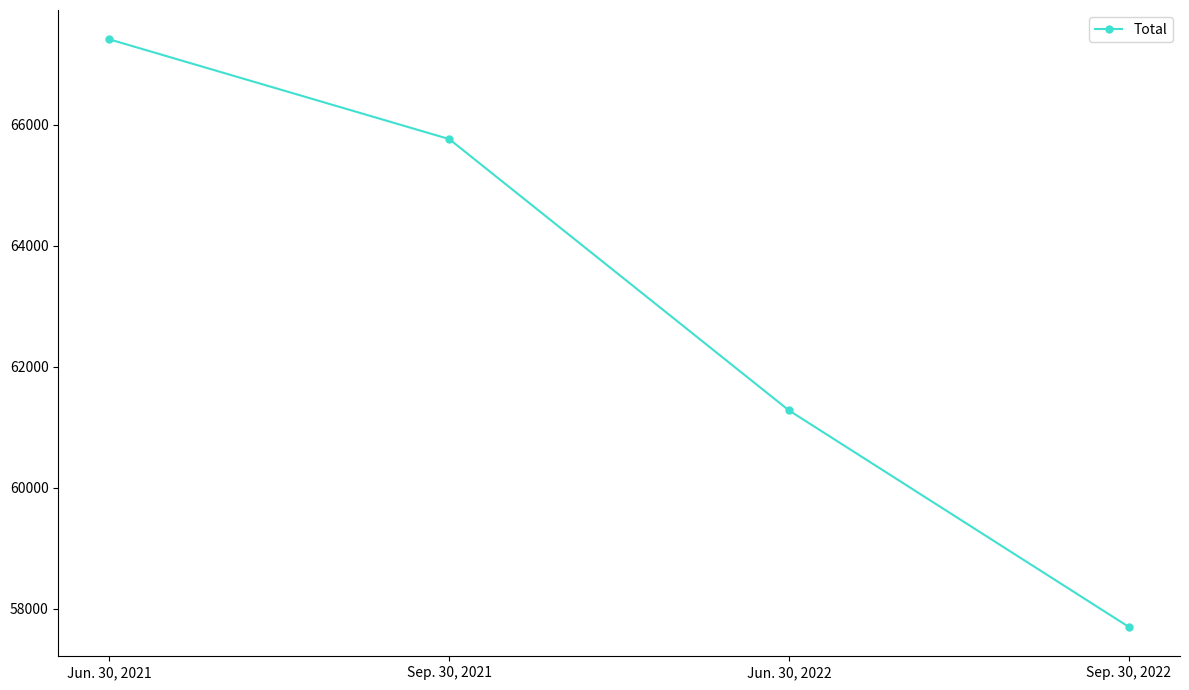

Is this an area chart (filled region under the line)?

No